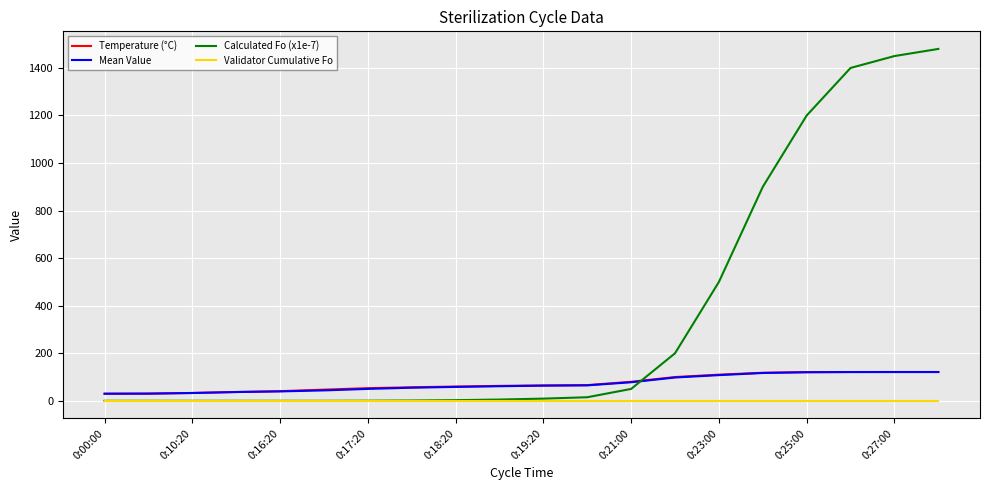

Is this an area chart (filled region under the line)?

No